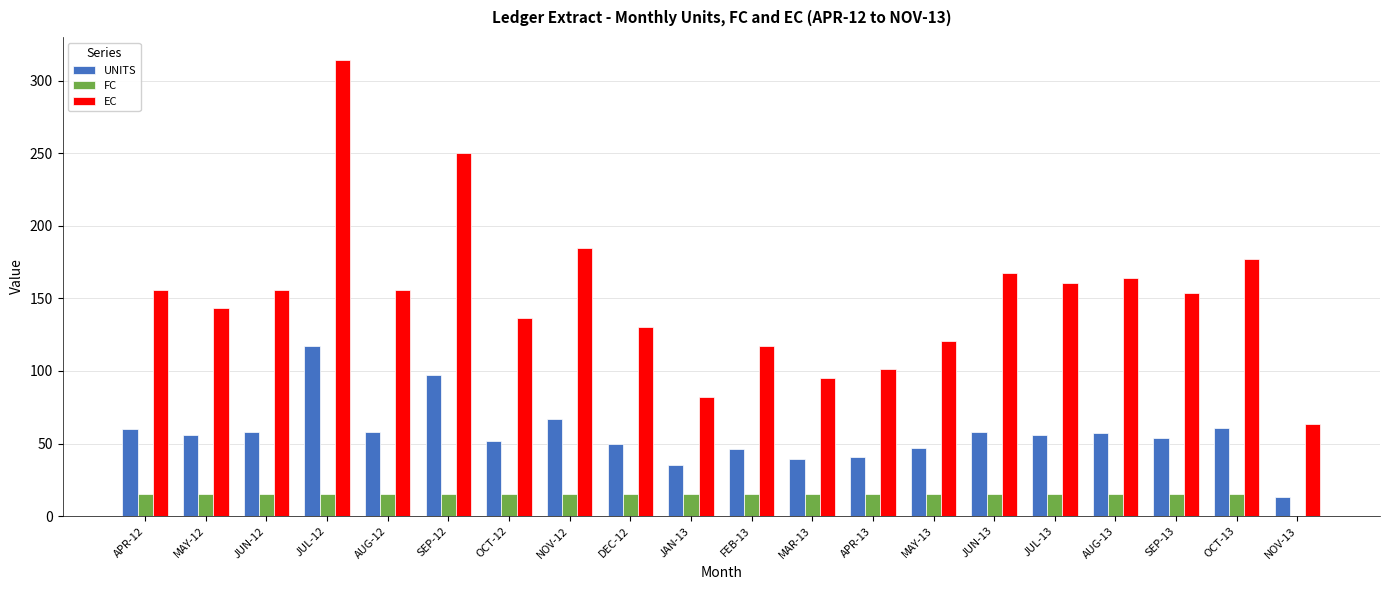

Between APR-13 and JUL-13, which series saw the biggest shift?

EC